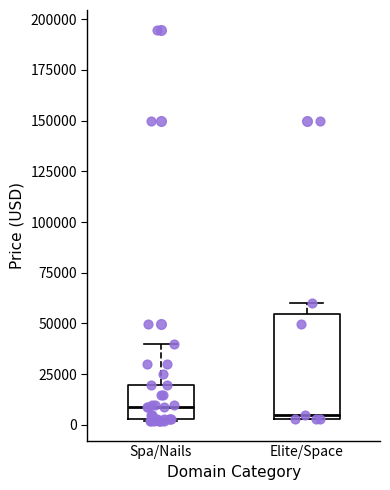

Comparing the boxes themselves (not the whiskers), which one is the tallest?

Elite/Space